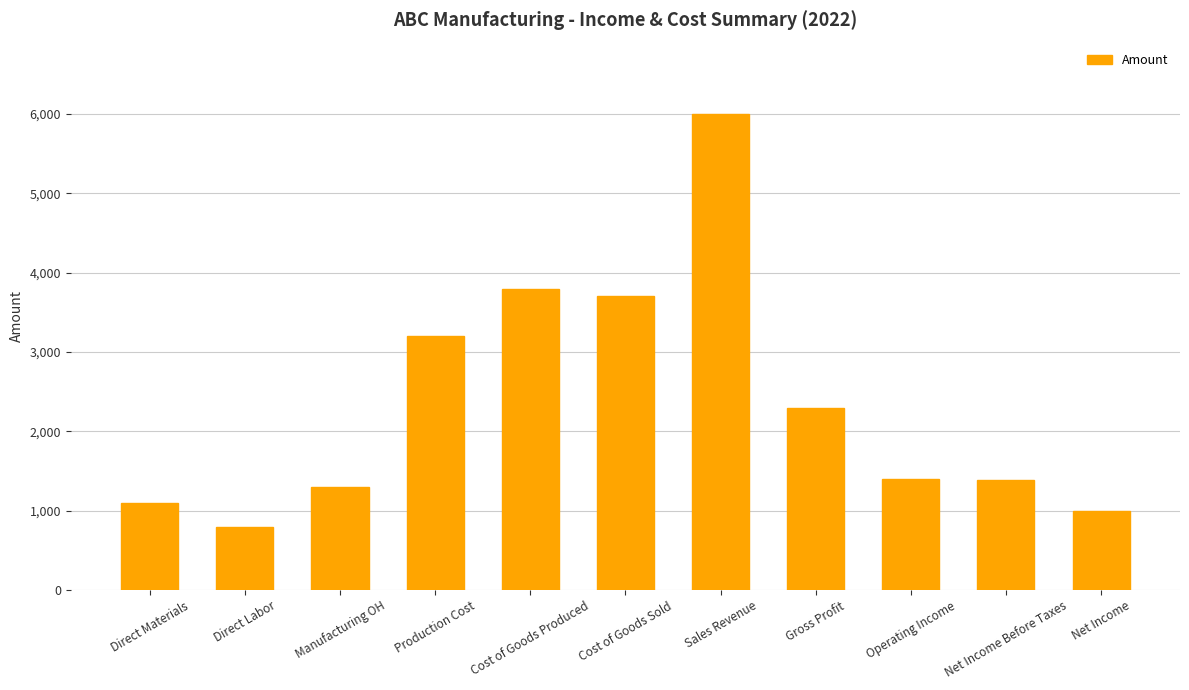

Which category has the highest value across all series?

Sales Revenue